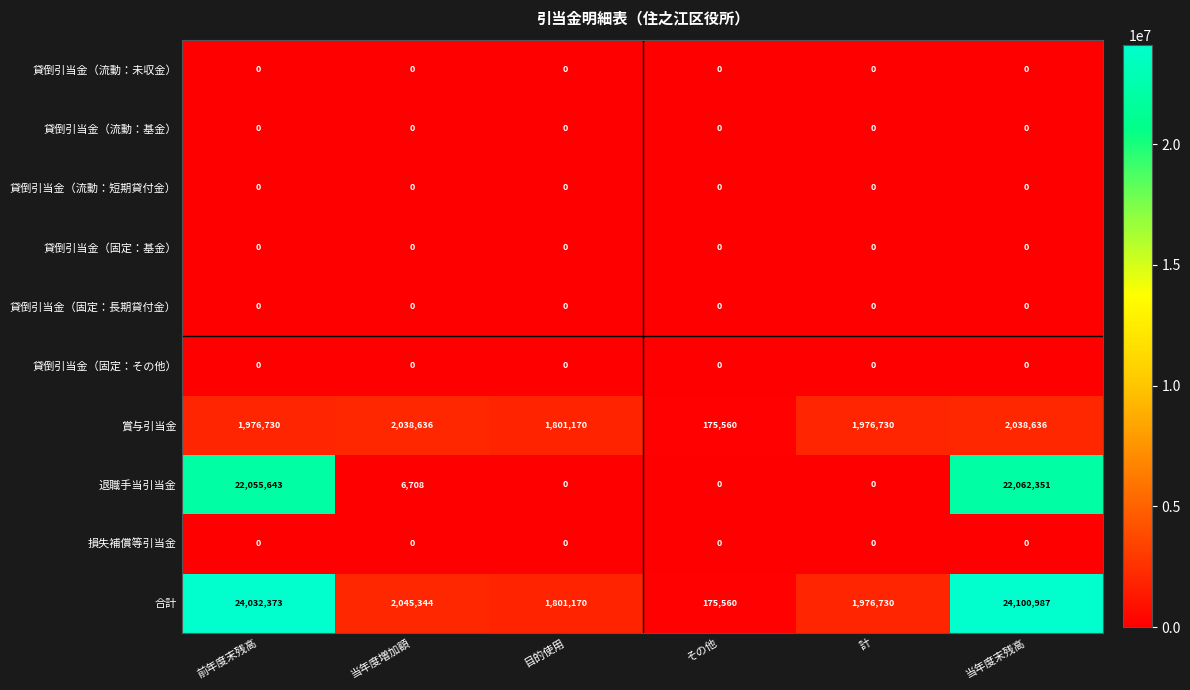

What is the difference between the maximum and minimum values in the 退職手当引当金 series?

22062351